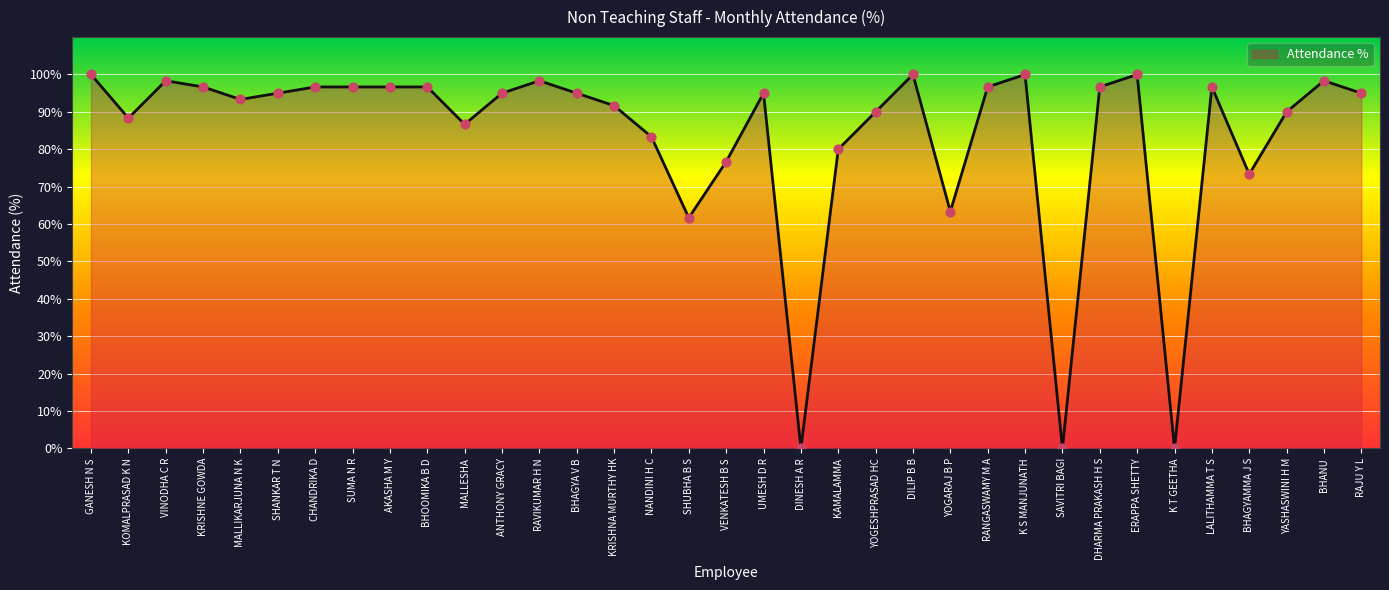

What is the change in value from AKASHA M Y to DILIP B B?

+3.3